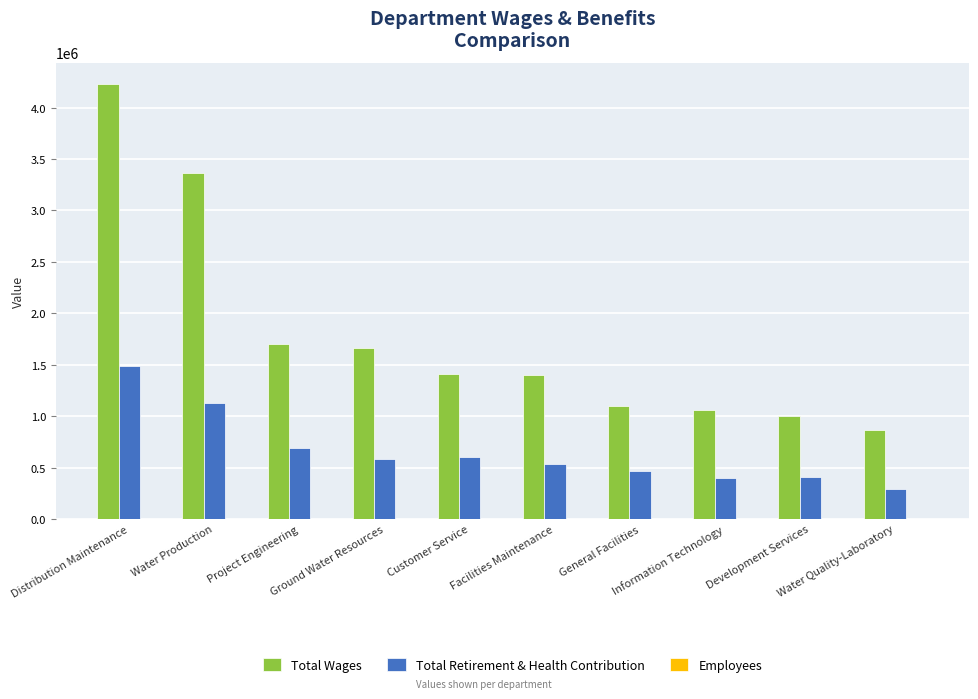

Is the value of Total Retirement & Health Contribution at Ground Water Resources greater than the value of Total Wages at Distribution Maintenance?

No